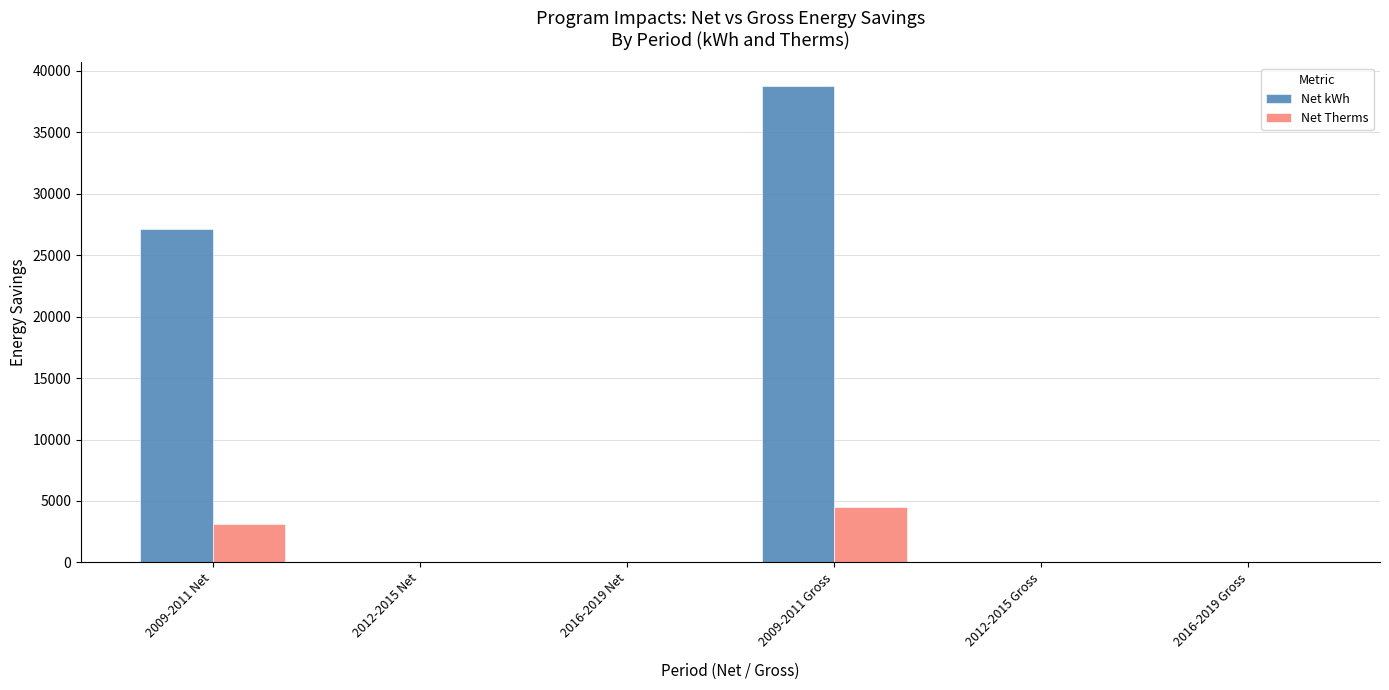

What is the total value across all series at 2009-2011 Net?

30278.6